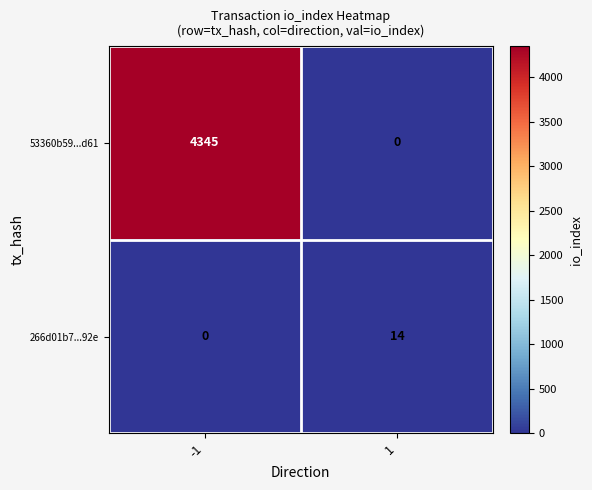

What is the maximum value shown in the chart?

4345